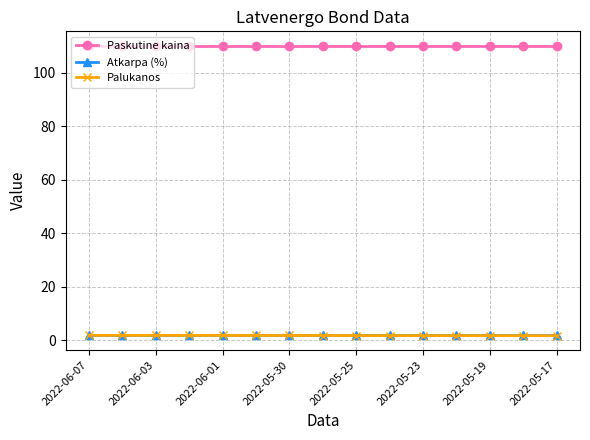

At how many categories does at least one series exceed 52?

15